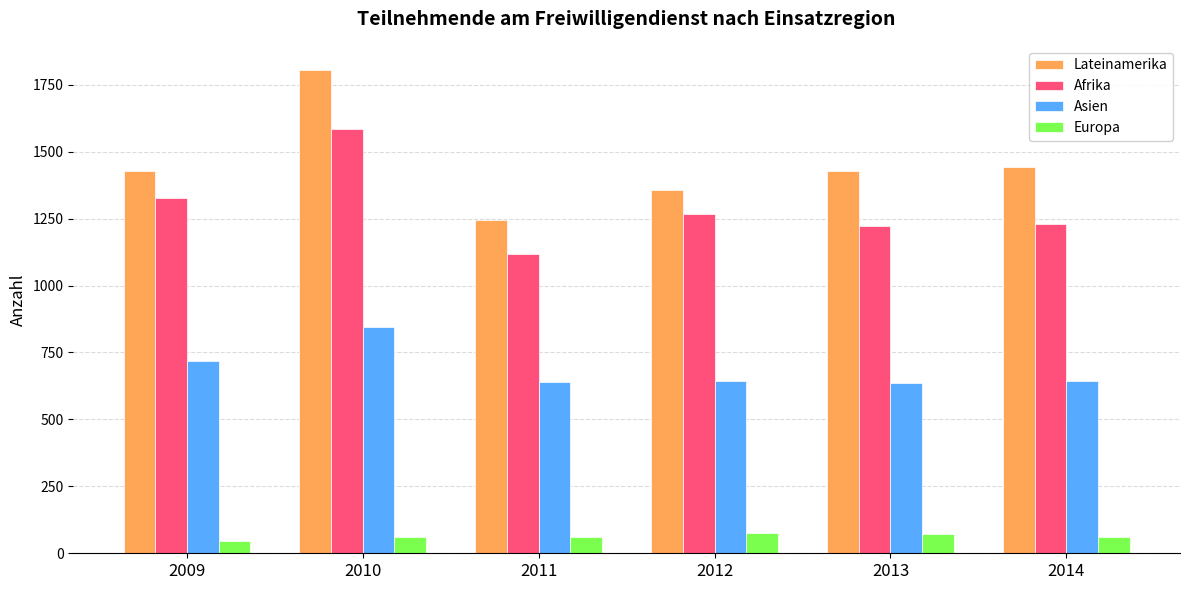

At 2014, list the series in order from largest to smallest.

Lateinamerika, Afrika, Asien, Europa